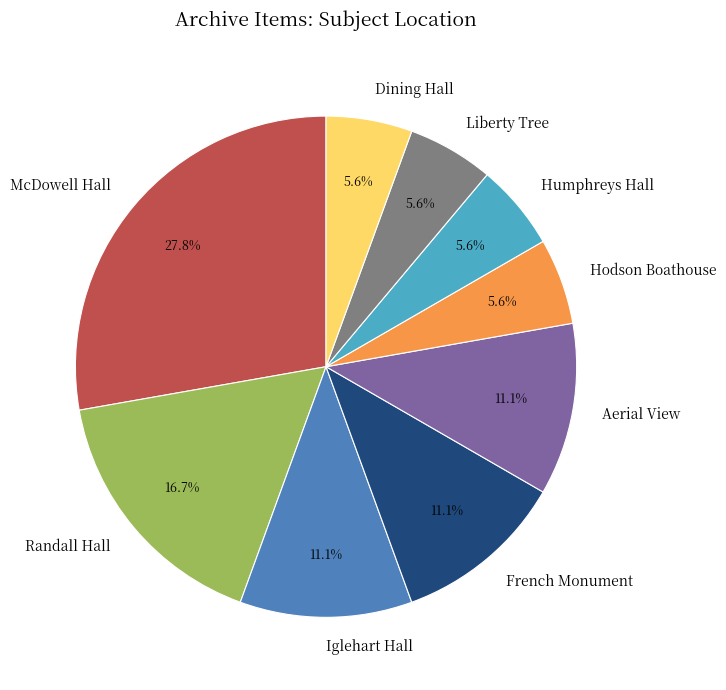

Does any single category account for the majority?

No